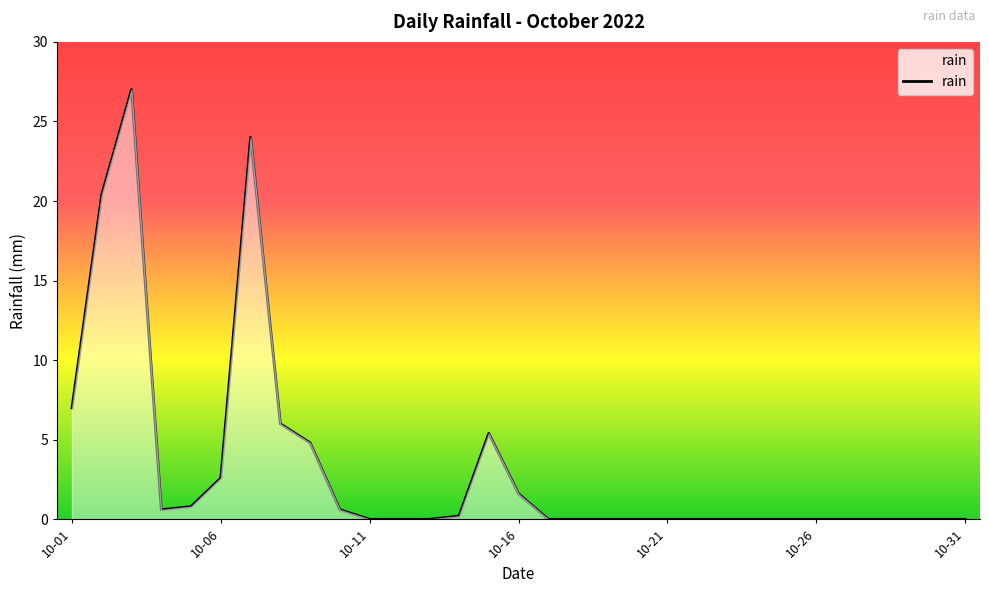

What is the difference between the maximum and minimum values?

27.0